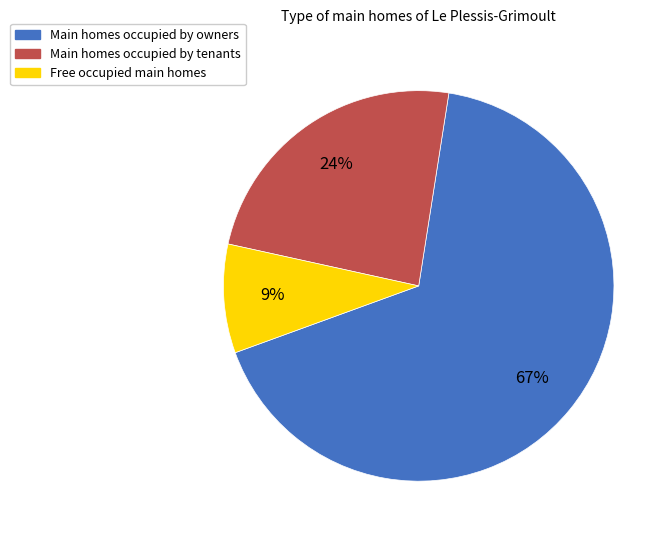

To the nearest percent, what is the difference between the largest and smallest slice percentages?

58%